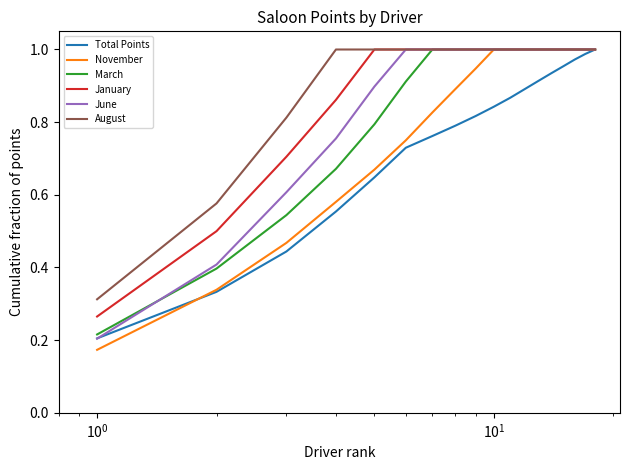

What are all the series names shown in the legend?

Total Points, November, March, January, June, August